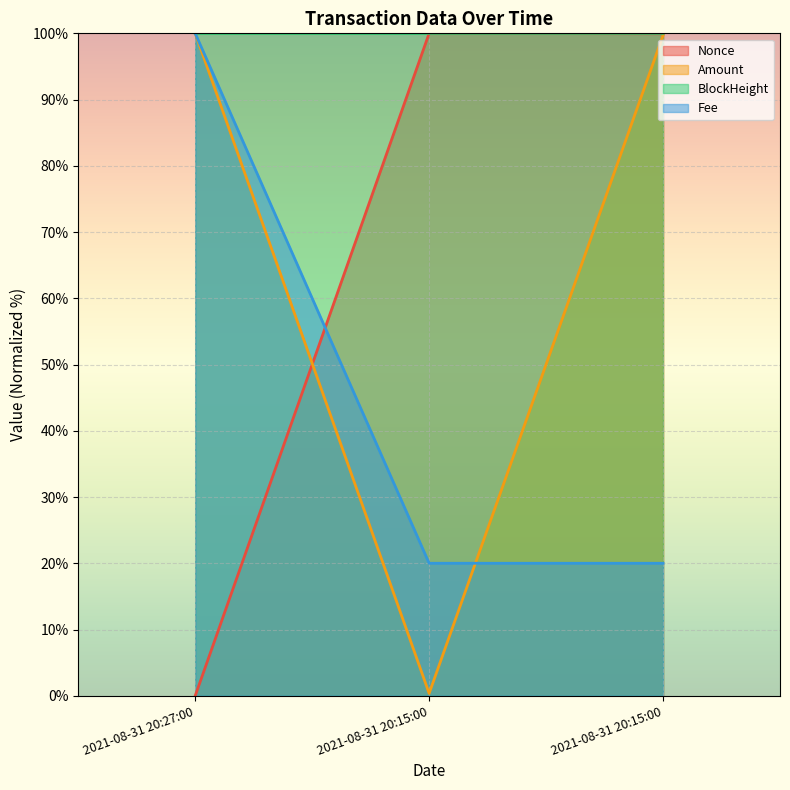

Reading left to right, list all the values displayed in this chart.

Nonce: 2021-08-31 20:27:00=0.0	2021-08-31 20:15:00=100.0	2021-08-31 20:15:00=99.9
Amount: 2021-08-31 20:27:00=100.0	2021-08-31 20:15:00=0.4	2021-08-31 20:15:00=99.7
BlockHeight: 2021-08-31 20:27:00=100.0	2021-08-31 20:15:00=100.0	2021-08-31 20:15:00=100.0
Fee: 2021-08-31 20:27:00=100.0	2021-08-31 20:15:00=20.0	2021-08-31 20:15:00=20.0